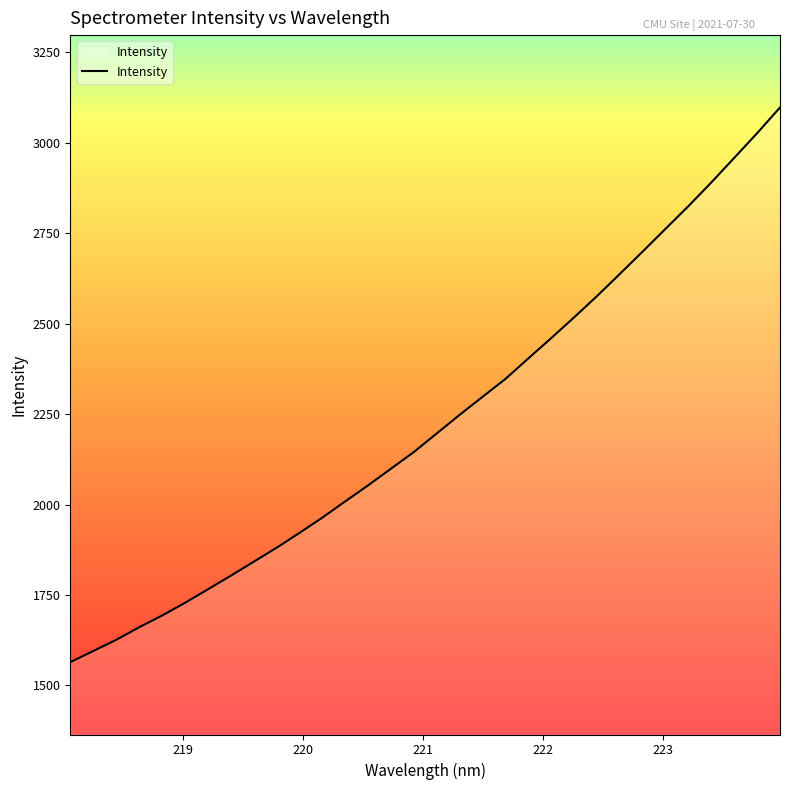

What is the difference between the maximum and minimum values?

1533.0